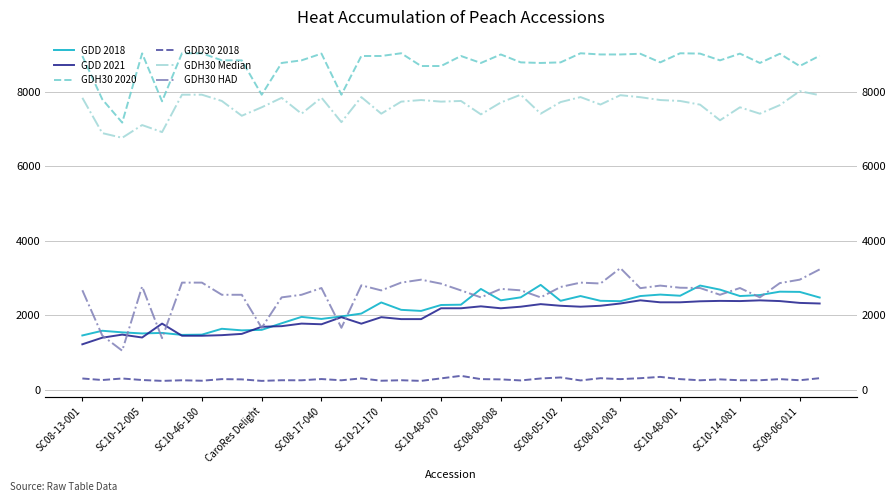

What is the difference between the highest and lowest values at 13?

7657